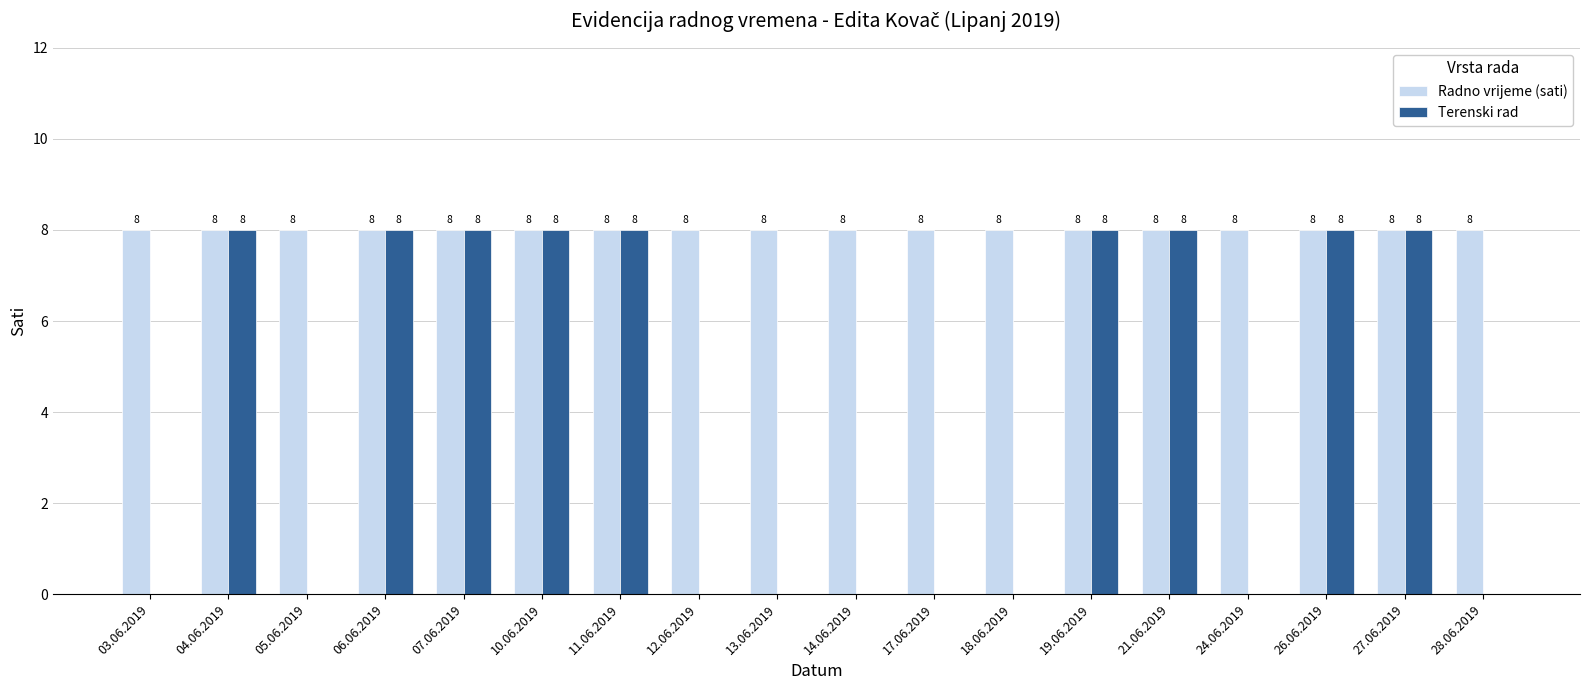

Is it true that Radno vrijeme (sati) equals 8 at 13.06.2019?

True